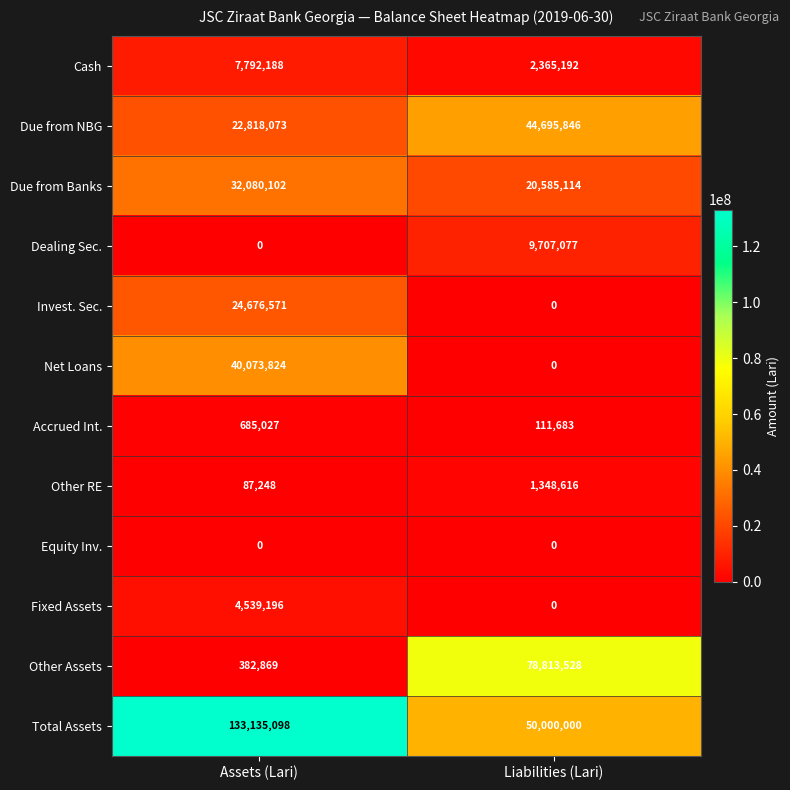

What is the difference between the Cash values at Assets (Lari) and Liabilities (Lari)?

5426996